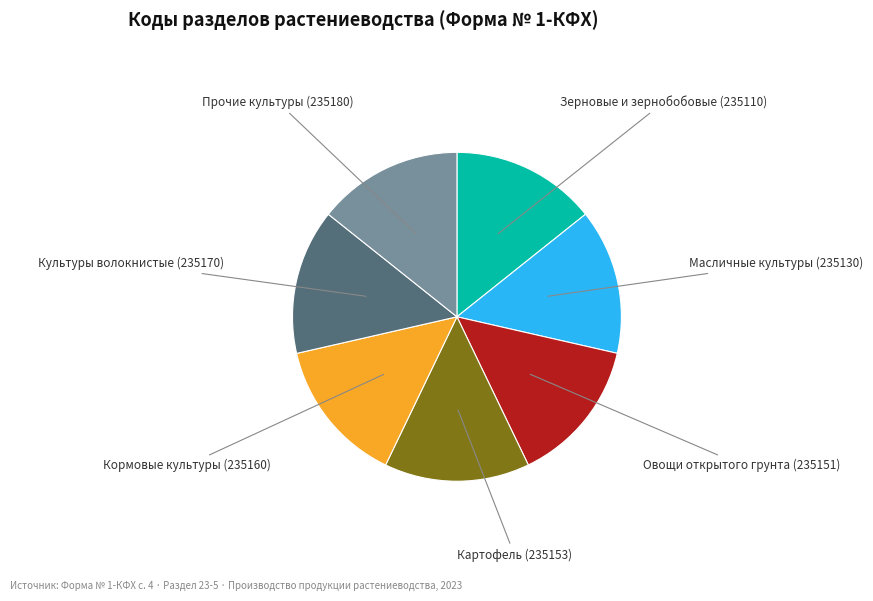

Is there a majority slice in this chart?

No